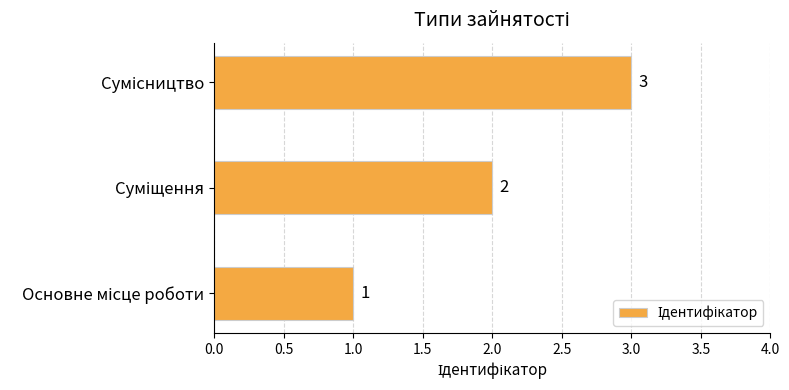

What is the greatest value displayed?

3